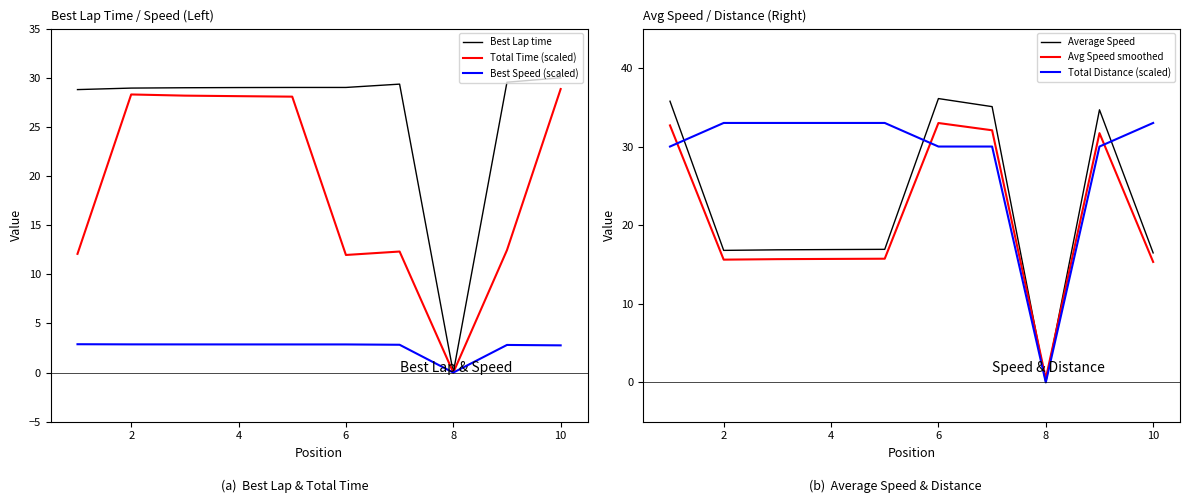

Read the Best Lap time value at 4.

29.0